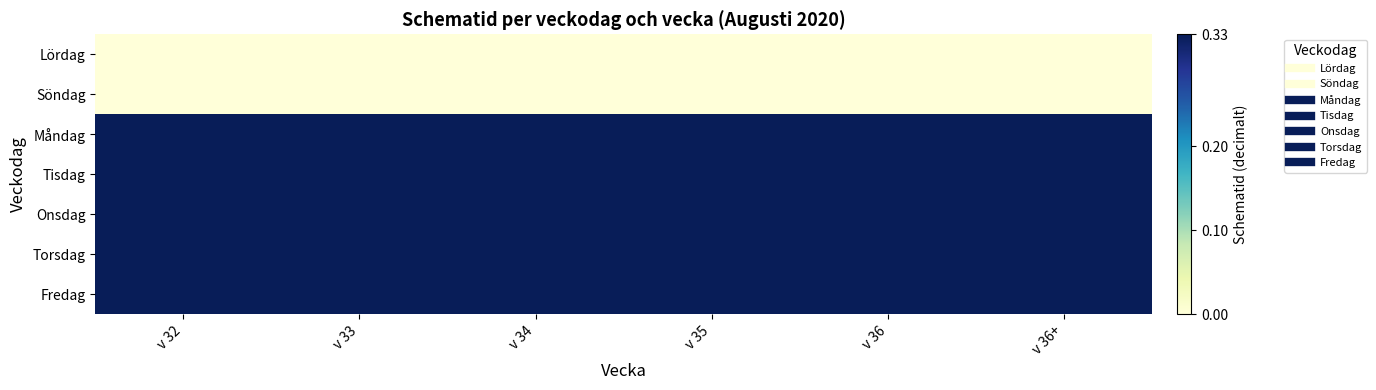

Reading right to left, what are all the values shown in this chart?

Lördag: v 36+=0.0	v 36=0.0	v 35=0.0	v 34=0.0	v 33=0.0	v 32=0.0
Söndag: v 36+=0.0	v 36=0.0	v 35=0.0	v 34=0.0	v 33=0.0	v 32=0.0
Måndag: v 36+=0.3	v 36=0.3	v 35=0.3	v 34=0.3	v 33=0.3	v 32=0.3
Tisdag: v 36+=0.3	v 36=0.3	v 35=0.3	v 34=0.3	v 33=0.3	v 32=0.3
Onsdag: v 36+=0.3	v 36=0.3	v 35=0.3	v 34=0.3	v 33=0.3	v 32=0.3
Torsdag: v 36+=0.3	v 36=0.3	v 35=0.3	v 34=0.3	v 33=0.3	v 32=0.3
Fredag: v 36+=0.3	v 36=0.3	v 35=0.3	v 34=0.3	v 33=0.3	v 32=0.3